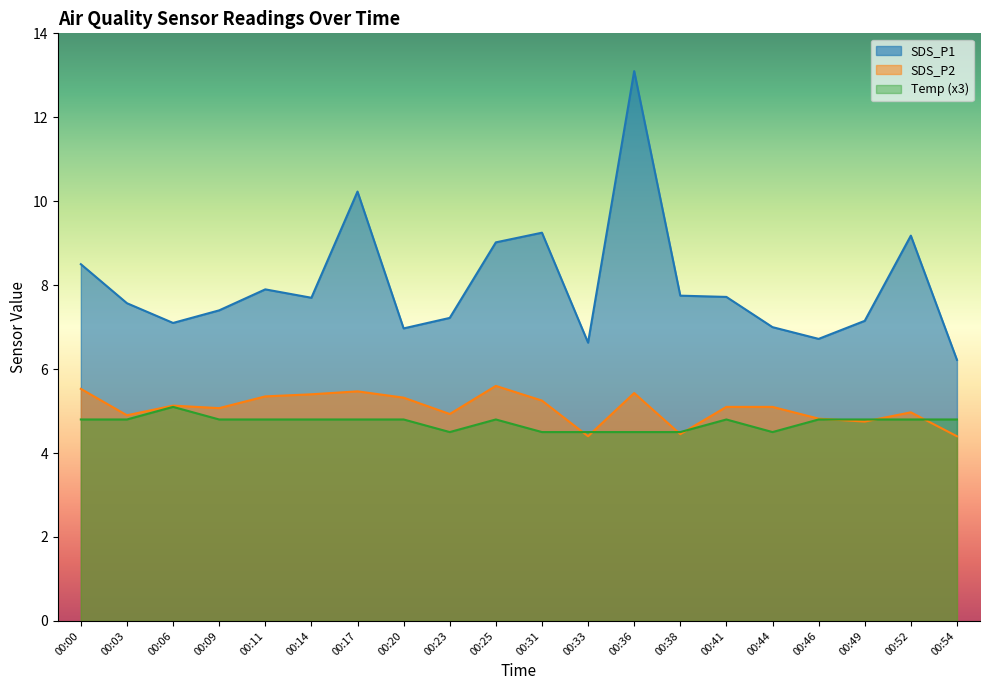

How many interior local valleys does the SDS_P1 series have?

5